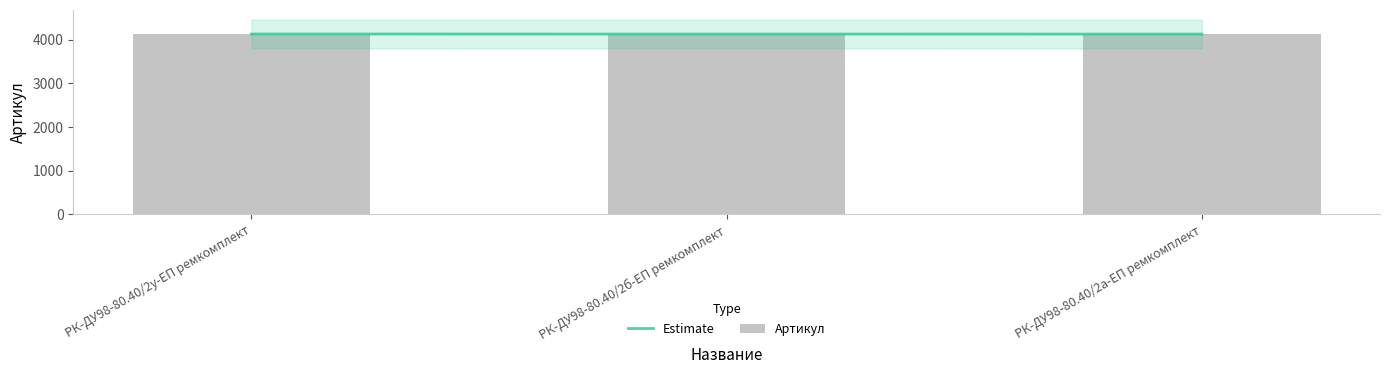

Reading right to left, extract all data points from this chart.

Estimate: РК-ДУ98-80.40/2а-ЕП ремкомплект=4131	РК-ДУ98-80.40/2б-ЕП ремкомплект=4132	РК-ДУ98-80.40/2у-ЕП ремкомплект=4133
Артикул: РК-ДУ98-80.40/2а-ЕП ремкомплект=4131	РК-ДУ98-80.40/2б-ЕП ремкомплект=4132	РК-ДУ98-80.40/2у-ЕП ремкомплект=4133